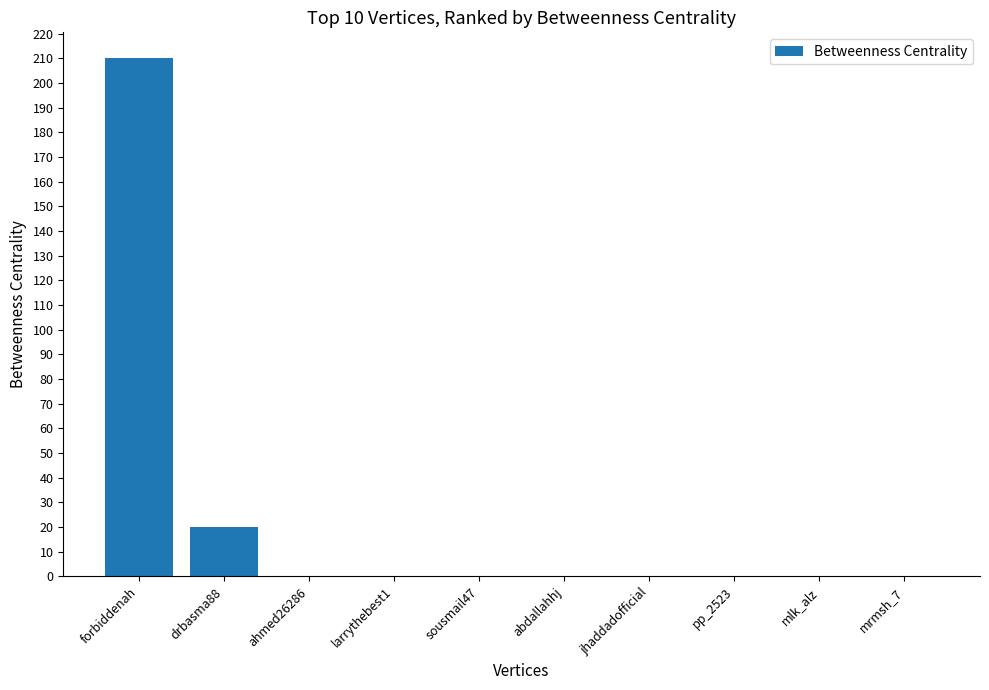

The value at larrythebest1 is 0. True or false?

True